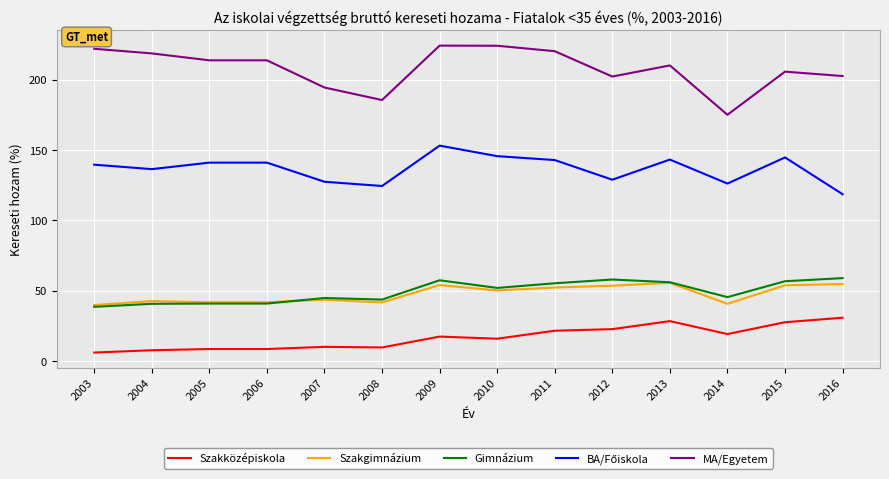

What is the smallest value displayed?

6.2